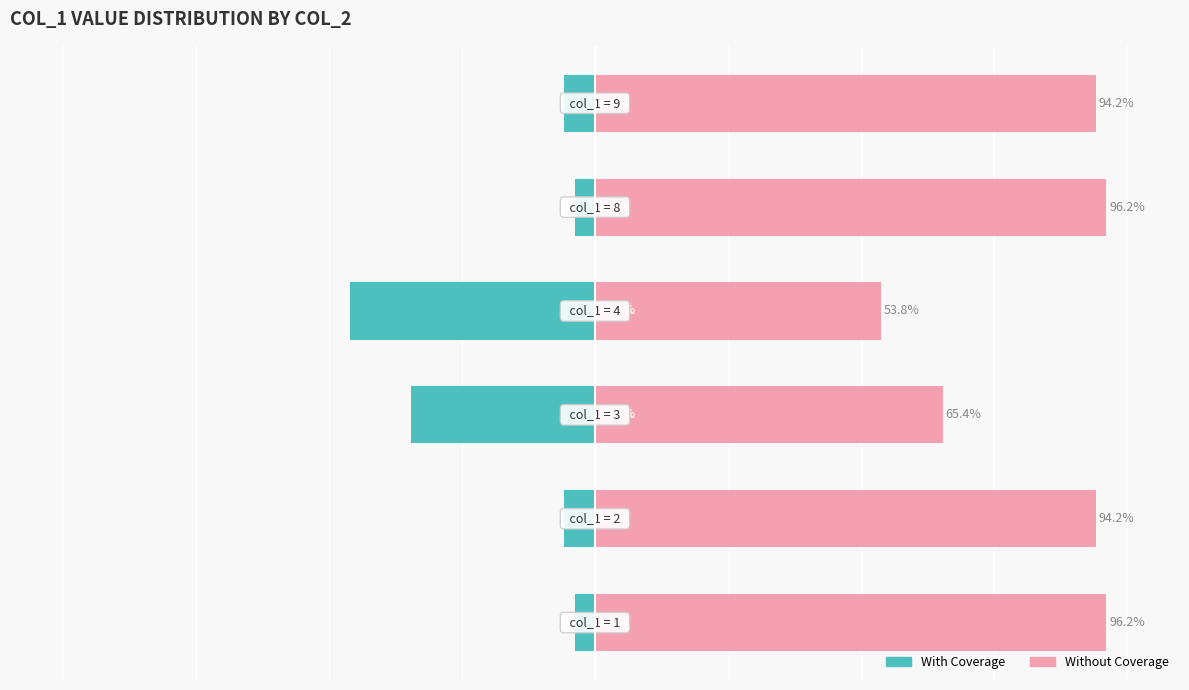

Which series has the widest spread of values?

Without Coverage